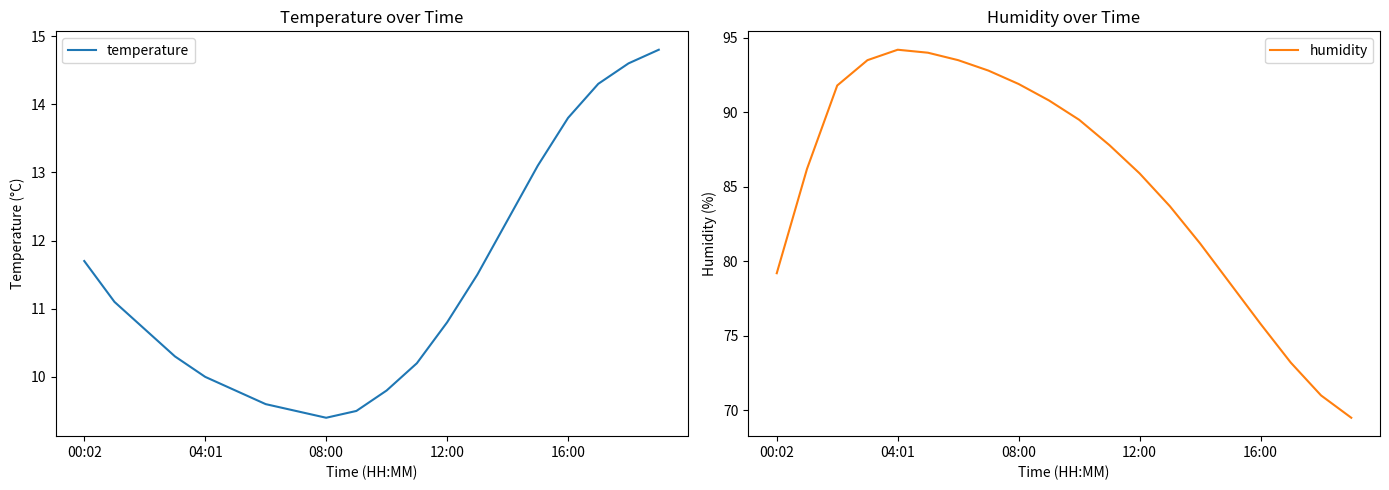

What are all the series names shown in the legend?

temperature, humidity